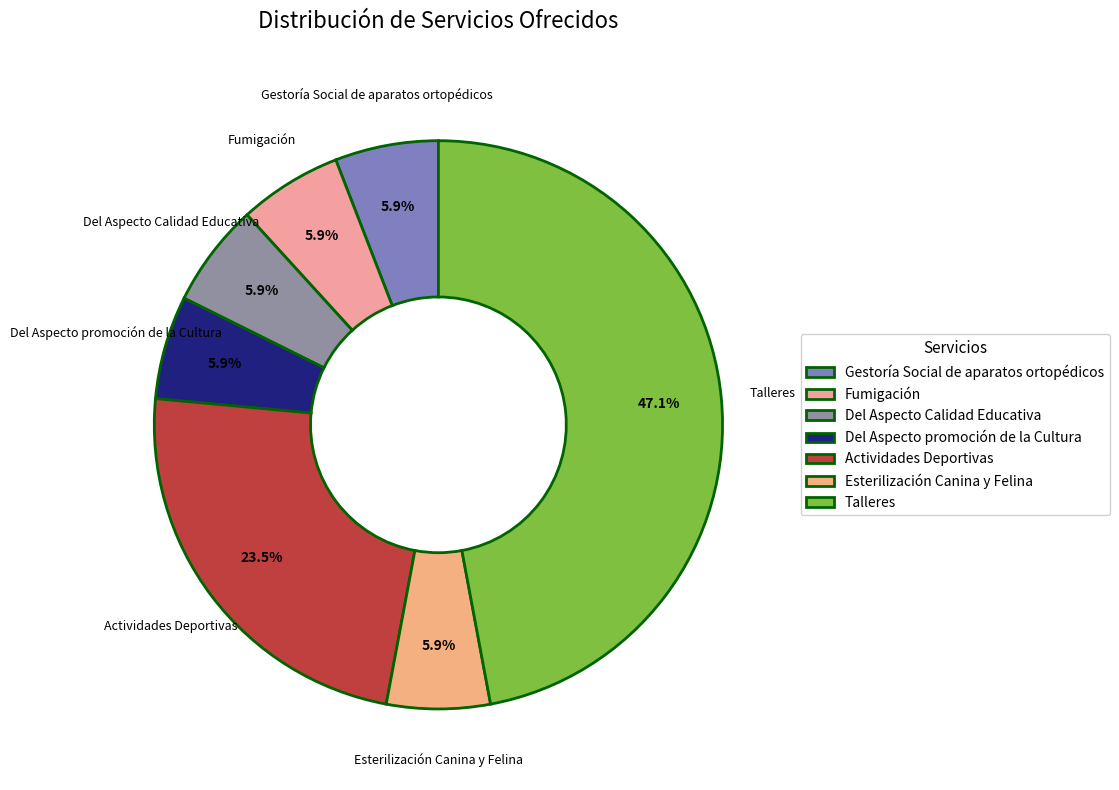

To the nearest percent, what percentage of the pie is Fumigación?

6%